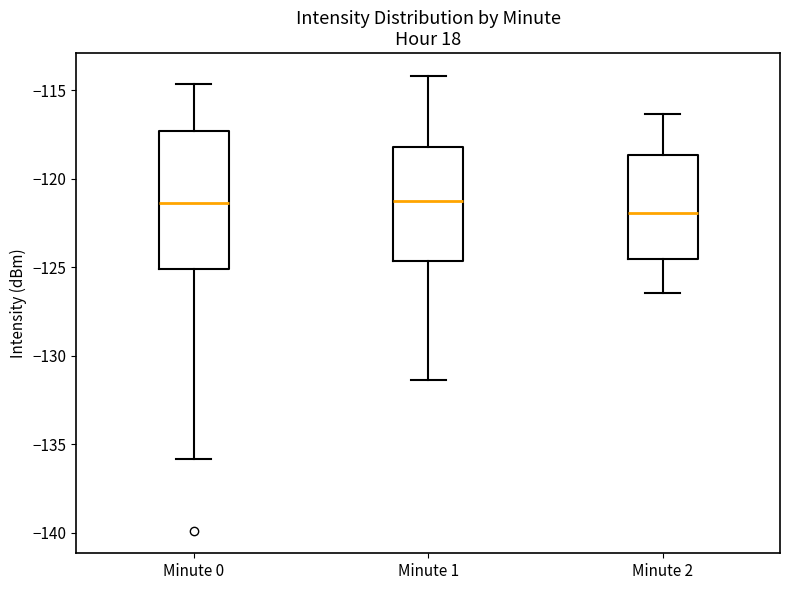

Where is the upper edge of the box for Minute 0 on the y-axis? The values are not printed on the chart, so give them approximately, as read against the axis.

-117.5